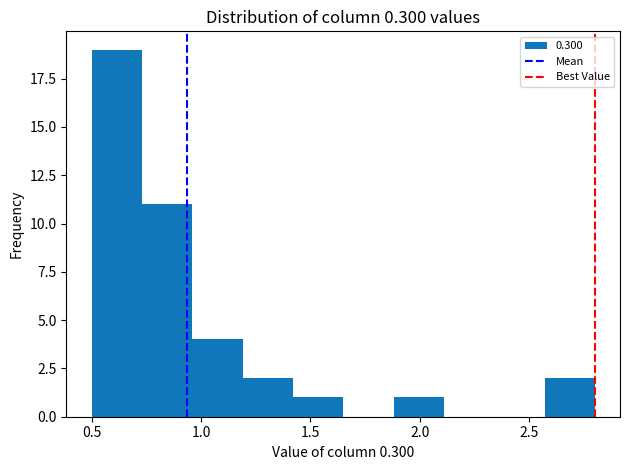

Reading left to right, list every bar in this chart as the range it spans on the x-axis followed by its height. Neither the bar edges nor the heights are printed on the chart, so give them approximately, as read against the axes.

0.50 to 0.73: 19
0.73 to 0.96: 11
0.96 to 1.19: 4
1.19 to 1.42: 2
1.42 to 1.65: 1
1.65 to 1.88: 0
1.88 to 2.11: 1
2.11 to 2.34: 0
2.34 to 2.57: 0
2.57 to 2.80: 2